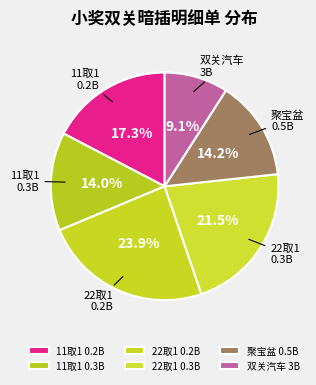

True or false: 11取1 0.3B accounts for 14% of the total.

True